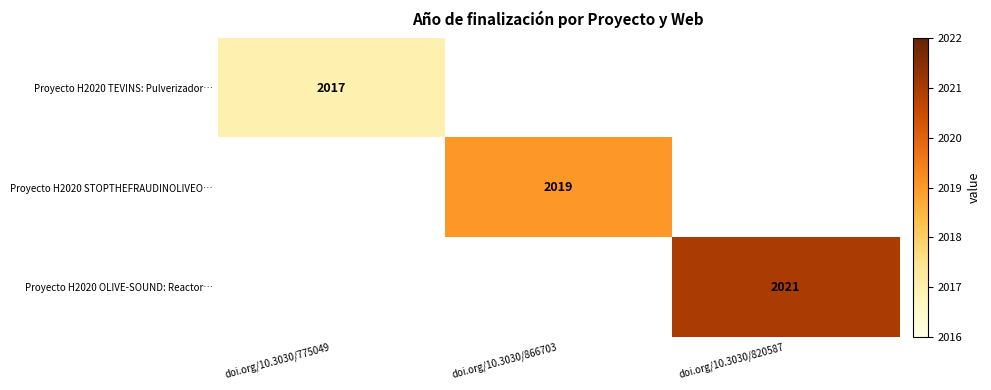

True or false: Proyecto H2020 TEVINS: Pulverizador… has a value of 872 at doi.org/10.3030/775049.

False